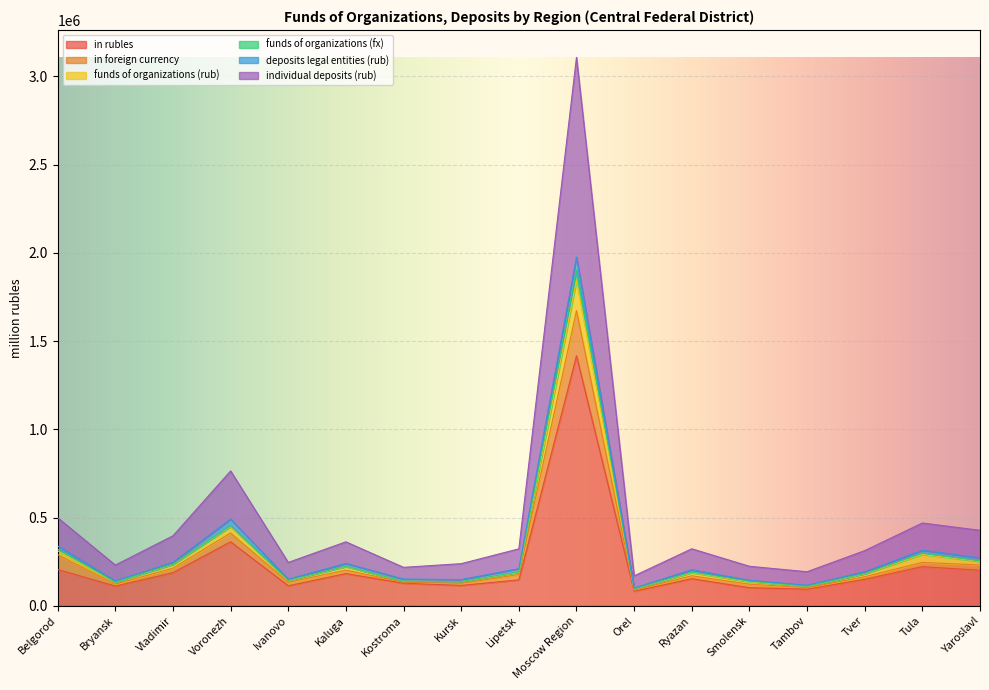

At which category does individual deposits (rub) reach its first local valley?

Bryansk